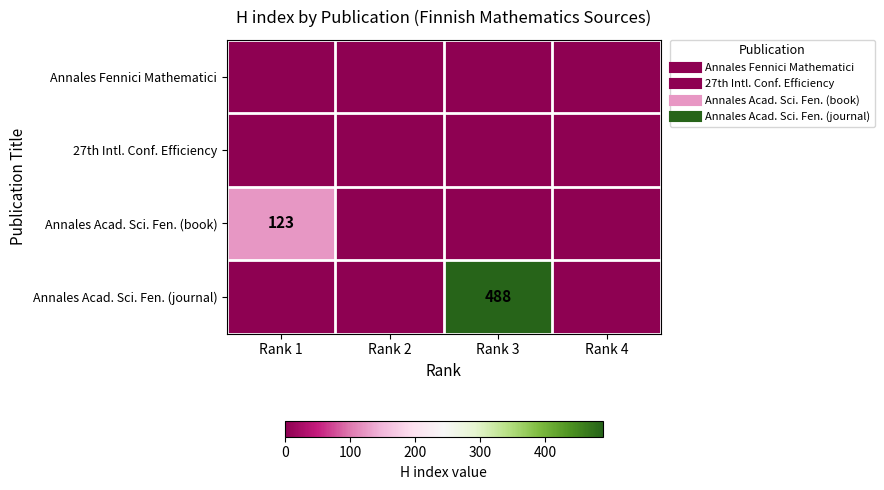

What is the highest value of the Annales Acad. Sci. Fen. (book) series?

123